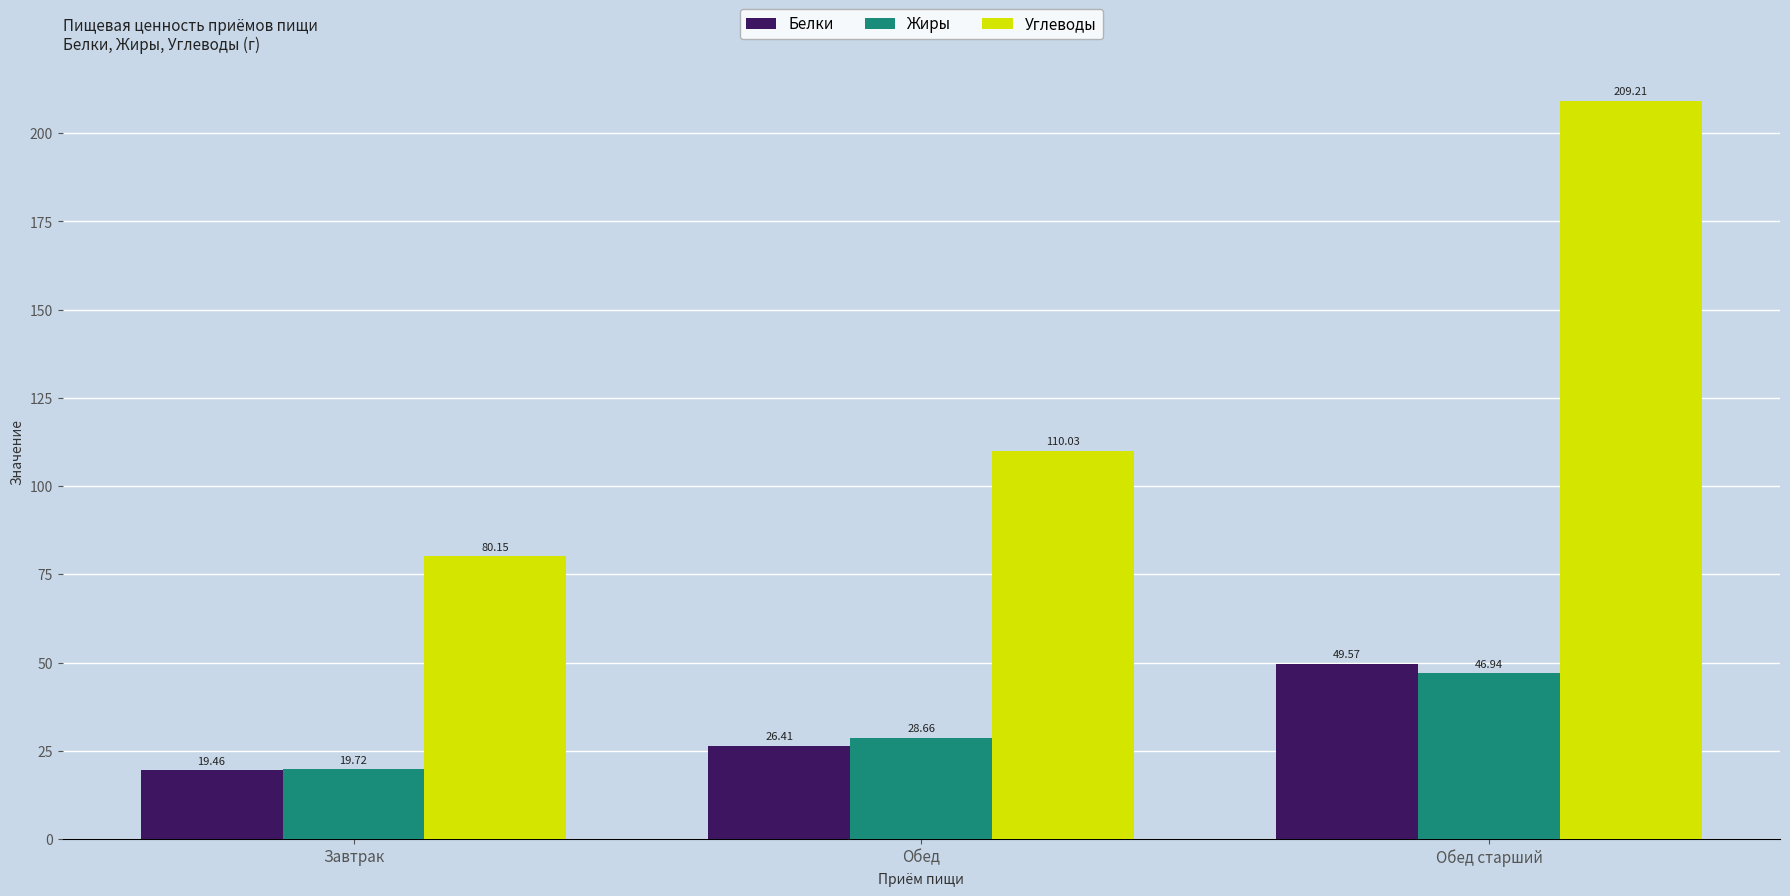

Which series has the largest range (max minus min)?

Углеводы